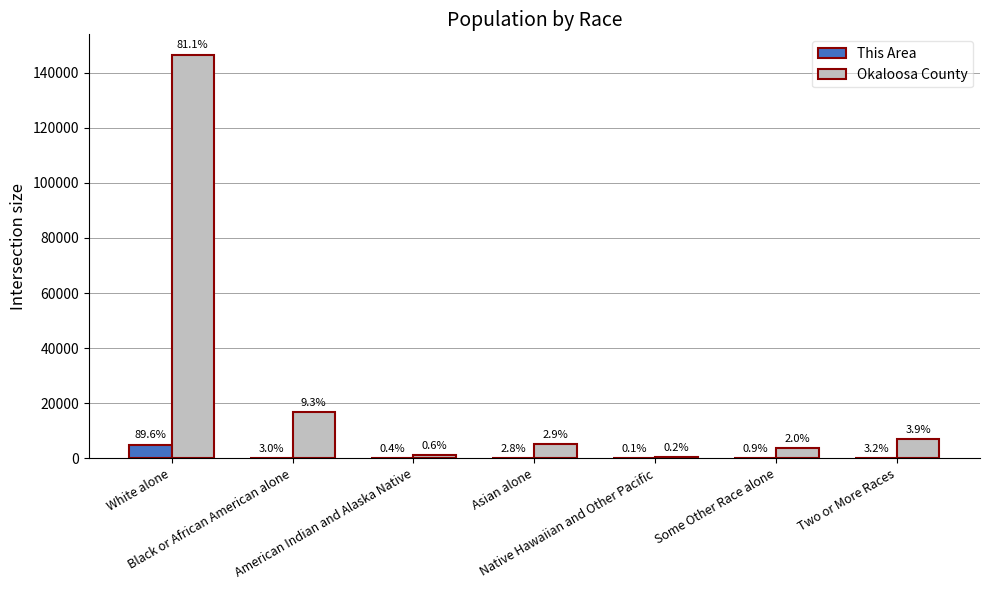

At how many categories does at least one series exceed 51245?

1